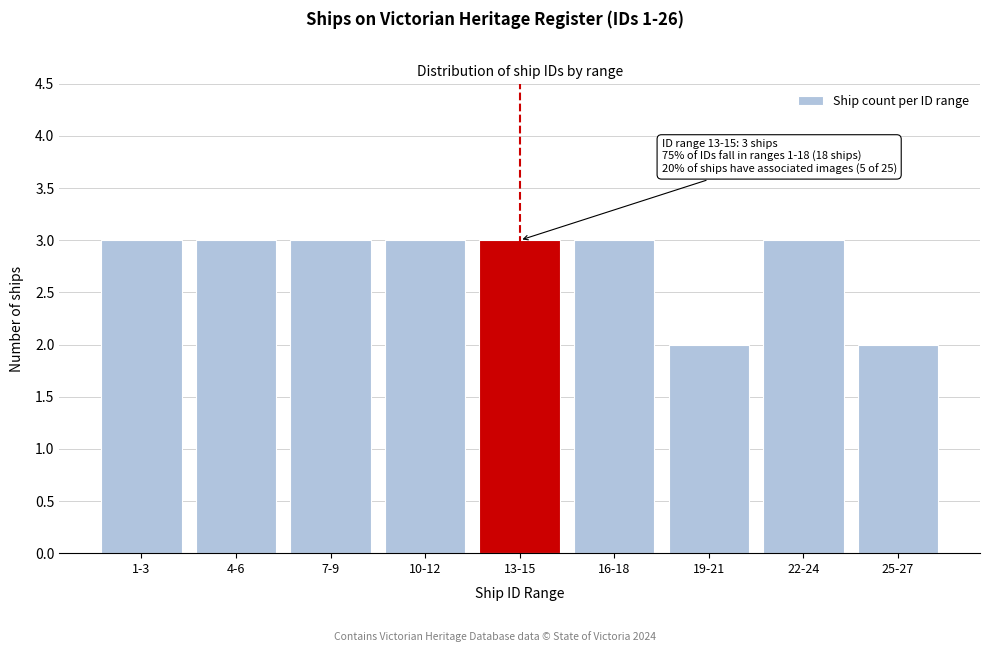

Reading left to right, list all the values displayed in this chart.

1-3=3	4-6=3	7-9=3	10-12=3	13-15=3	16-18=3	19-21=2	22-24=3	25-27=2